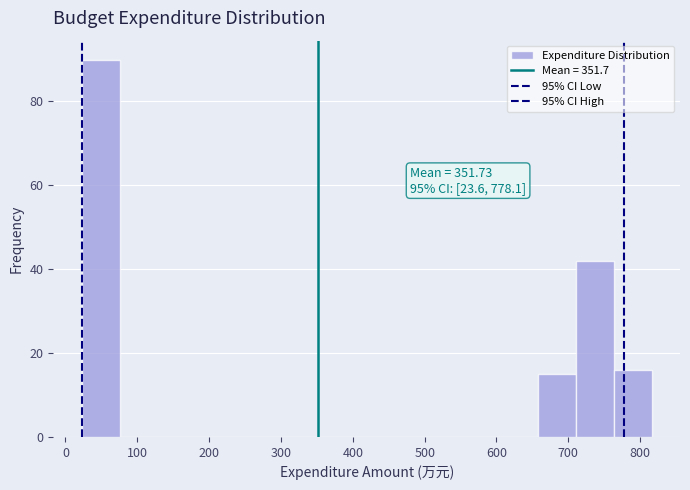

Over which range of the x-axis is the bar tallest?

20 to 80